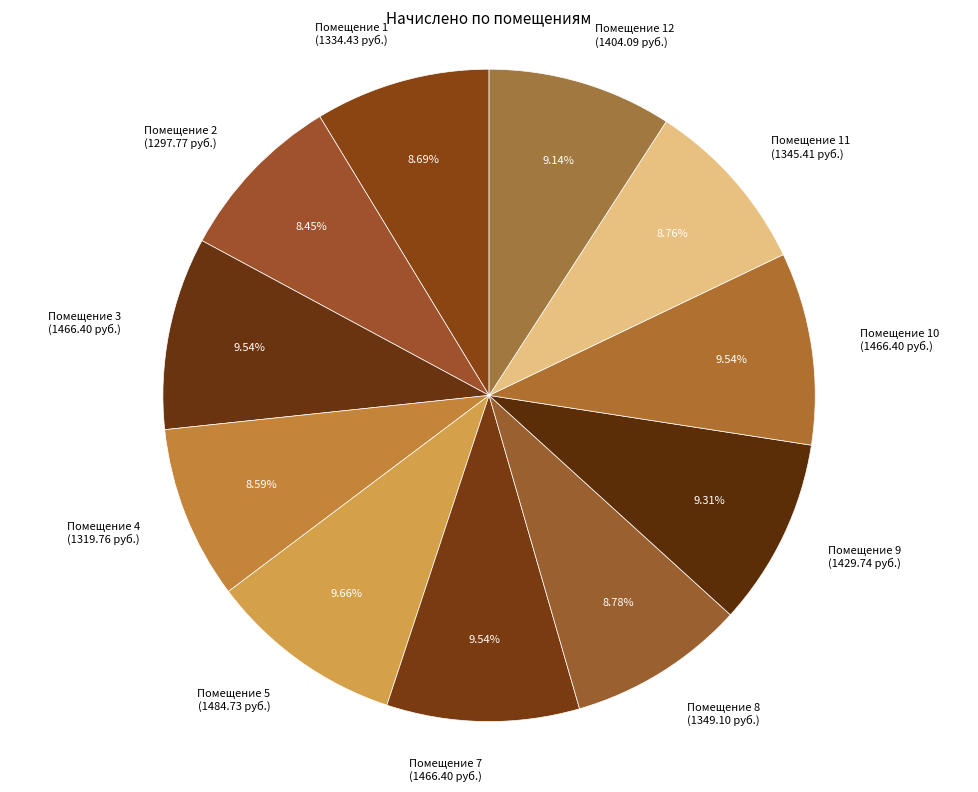

What is the ratio of the value at Помещение 12 (1404.09 руб.) to the value at Помещение 3 (1466.40 руб.)?

1.0